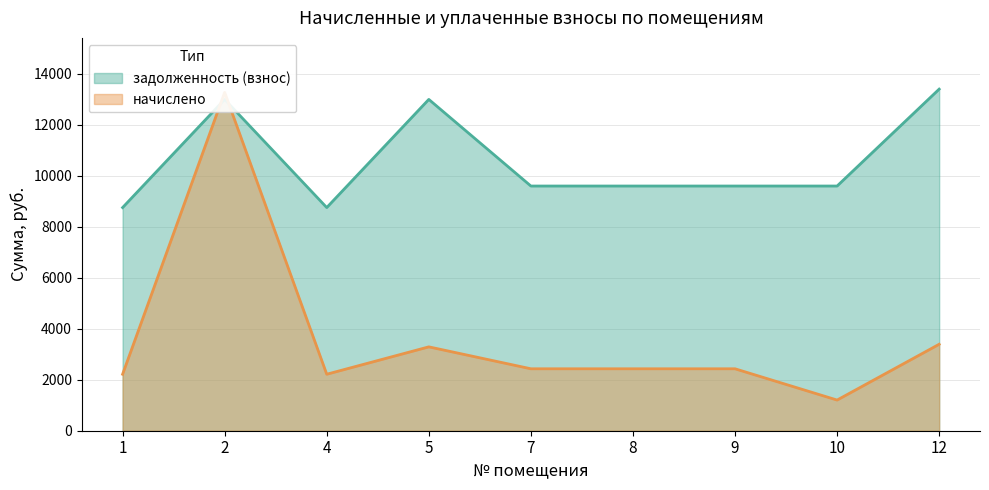

What is the sum of the задолженность (взнос) values at 5 and 12?

26400.0